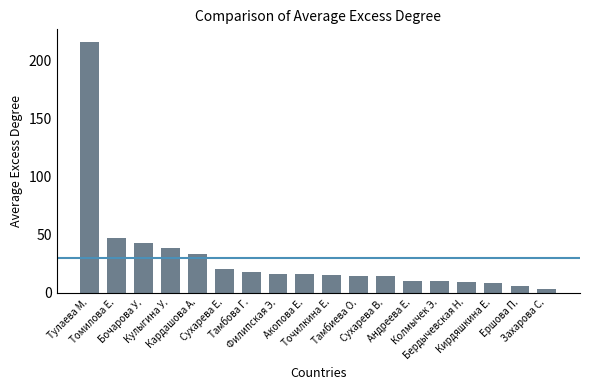

True or false: the data shows 33 at Кардашова А..

True